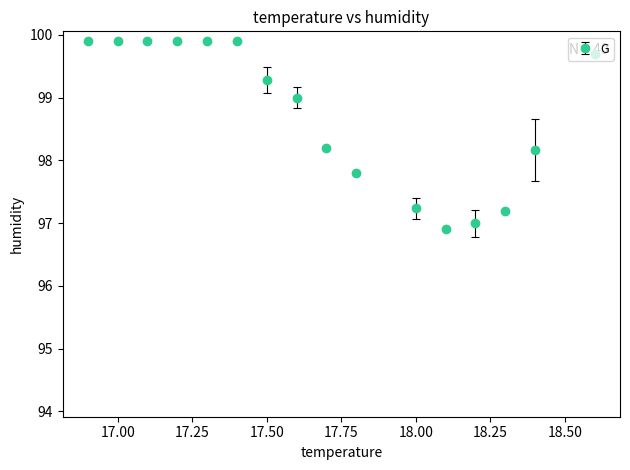

What is the maximum value shown in the chart?

99.9